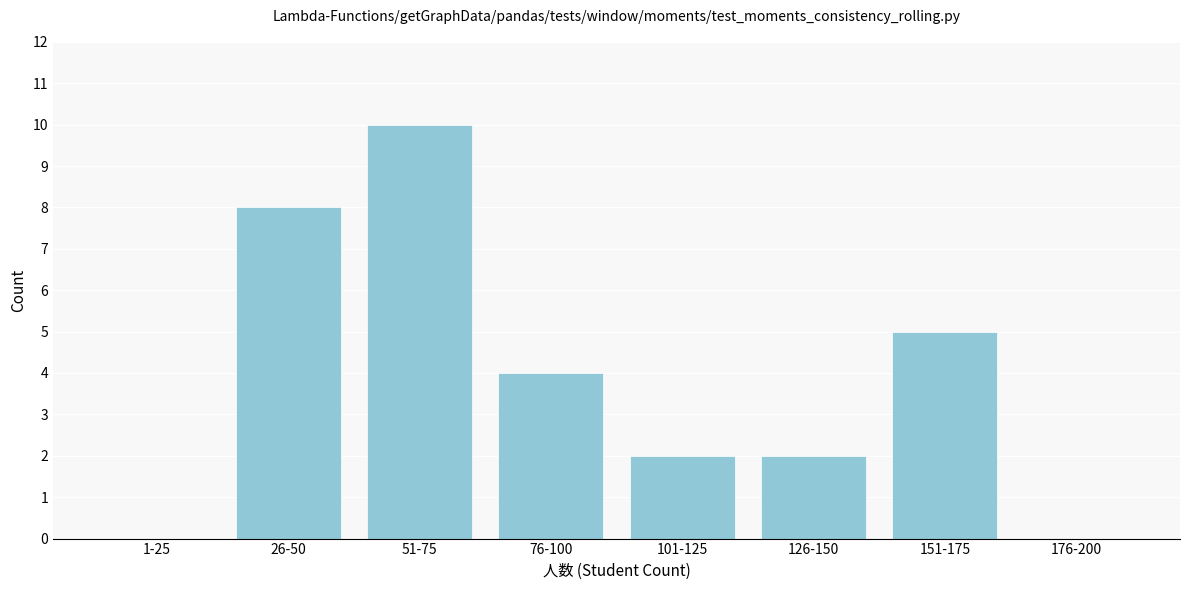

Reading left to right, transcribe all the data shown in this chart.

1-25=0	26-50=8	51-75=10	76-100=4	101-125=2	126-150=2	151-175=5	176-200=0